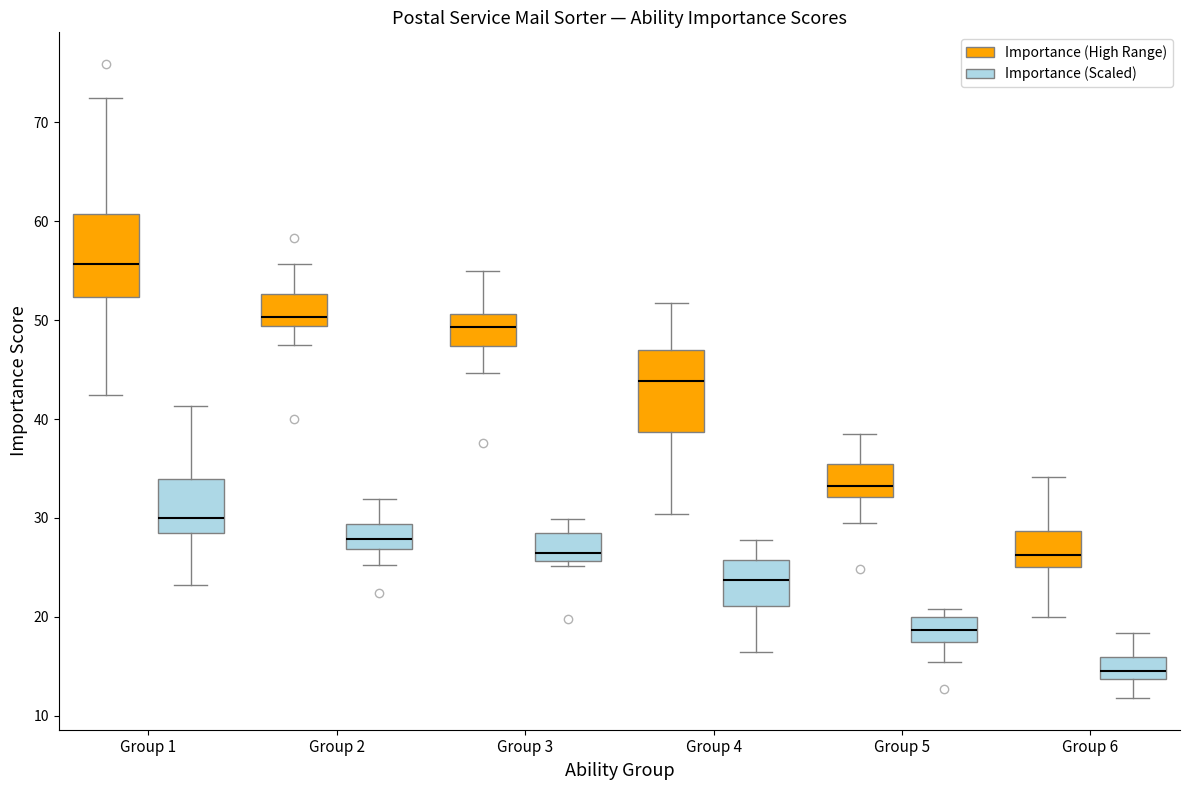

Reading left to right, transcribe this box plot: for each box, give where its median line is, the range the box spans, and where its two whiskers end, as read against the y-axis. The values are not printed on the chart, so give them approximately, as read against the axis.

Group 1 (Importance (High Range)): median 56, box 52 to 61, whiskers 42 to 72
Group 1 (Importance (Scaled)): median 30, box 28 to 34, whiskers 23 to 41
Group 2 (Importance (High Range)): median 50, box 49 to 53, whiskers 48 to 56
Group 2 (Importance (Scaled)): median 28, box 27 to 29, whiskers 25 to 32
Group 3 (Importance (High Range)): median 49, box 47 to 51, whiskers 45 to 55
Group 3 (Importance (Scaled)): median 26 (just above the box's lower edge), box 26 to 29, whiskers 25 to 30
Group 4 (Importance (High Range)): median 44, box 39 to 47, whiskers 30 to 52
Group 4 (Importance (Scaled)): median 24, box 21 to 26, whiskers 16 to 28
Group 5 (Importance (High Range)): median 33, box 32 to 35, whiskers 29 to 39
Group 5 (Importance (Scaled)): median 19, box 17 to 20, whiskers 15 to 21
Group 6 (Importance (High Range)): median 26, box 25 to 29, whiskers 20 to 34
Group 6 (Importance (Scaled)): median 15, box 14 to 16, whiskers 12 to 18